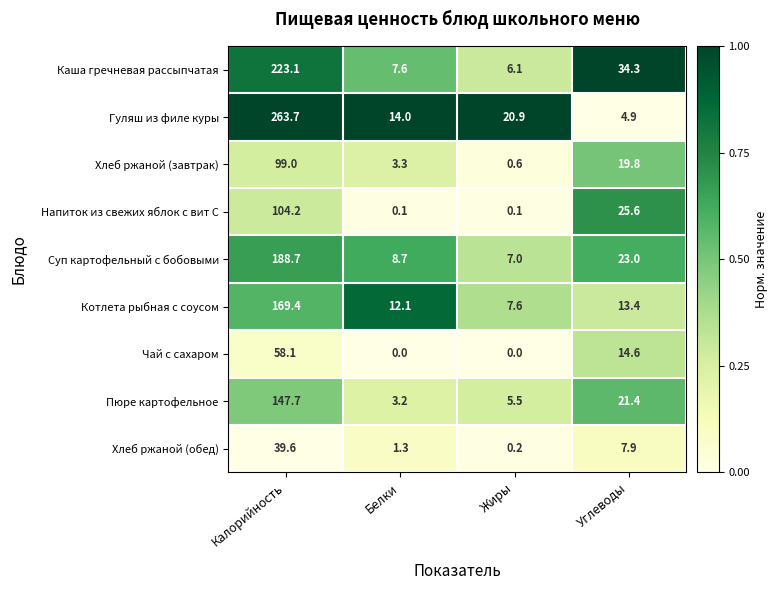

What is the greatest value displayed?

263.7